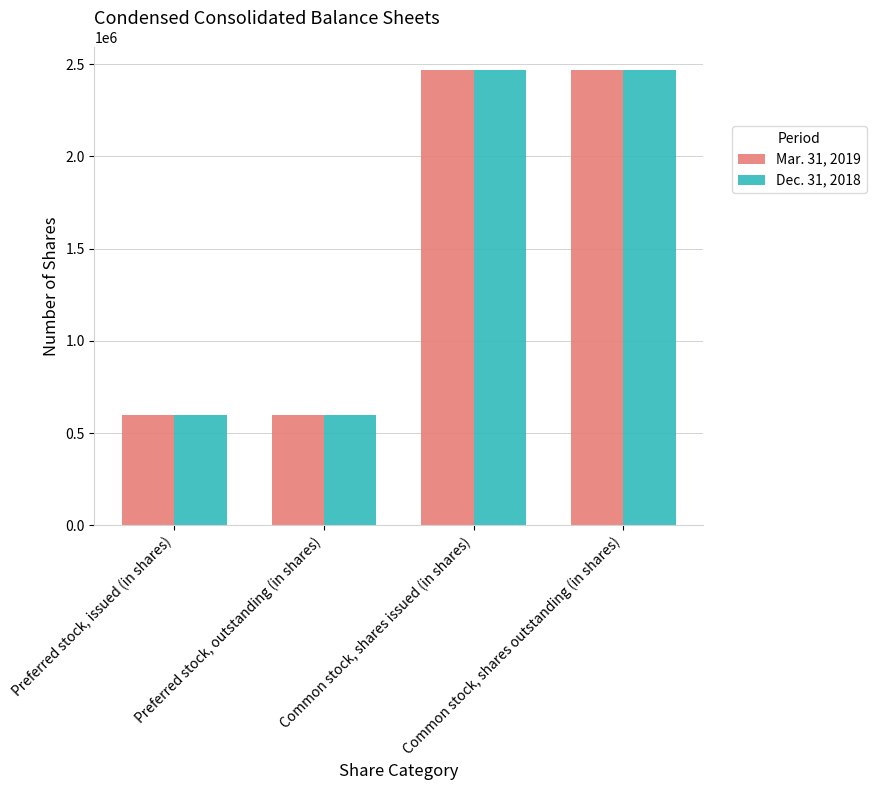

What is the total value across all series at Preferred stock, issued (in shares)?

1194278